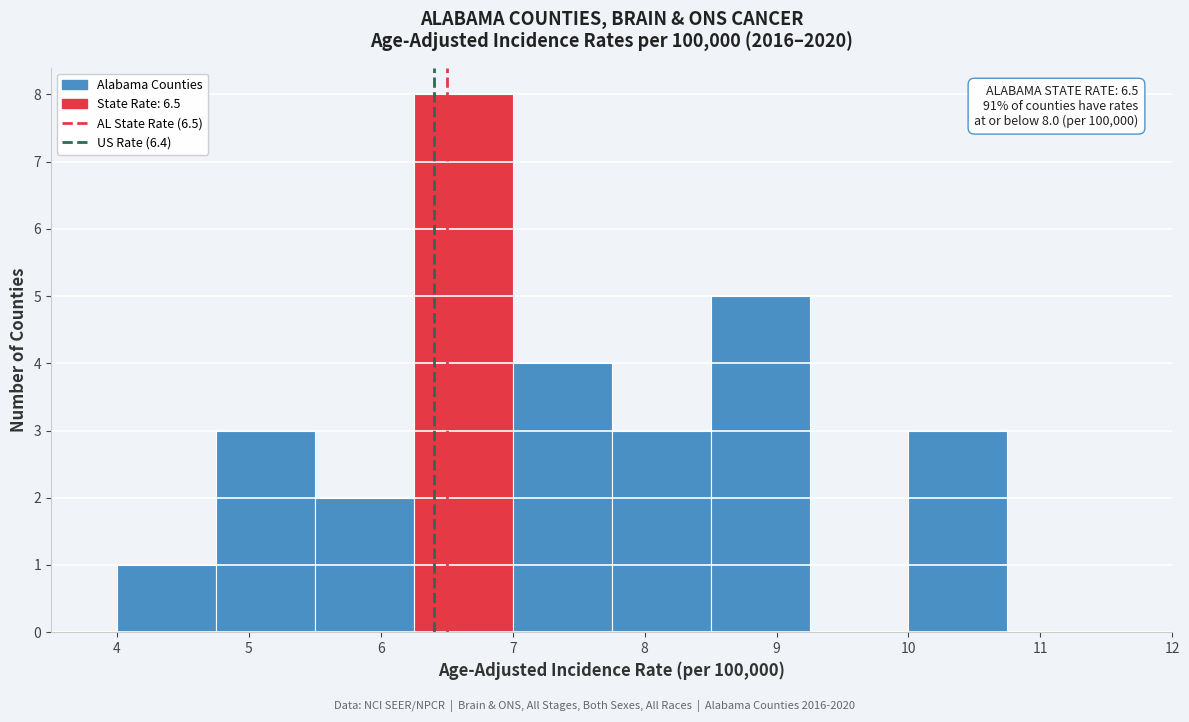

Which range on the x-axis has the tallest bar?

6.25 to 7.00